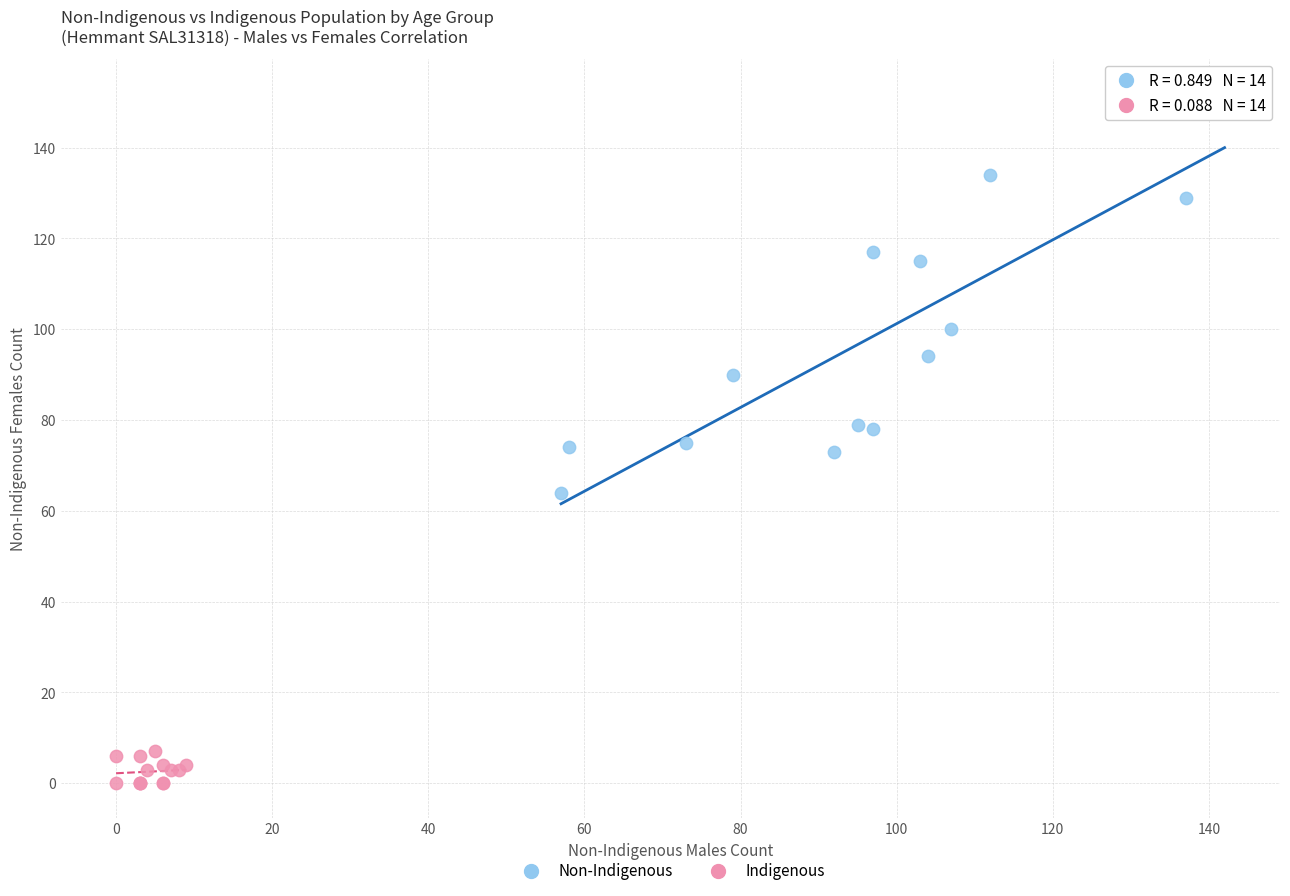

Which series reaches the minimum Y coordinate?

Indigenous